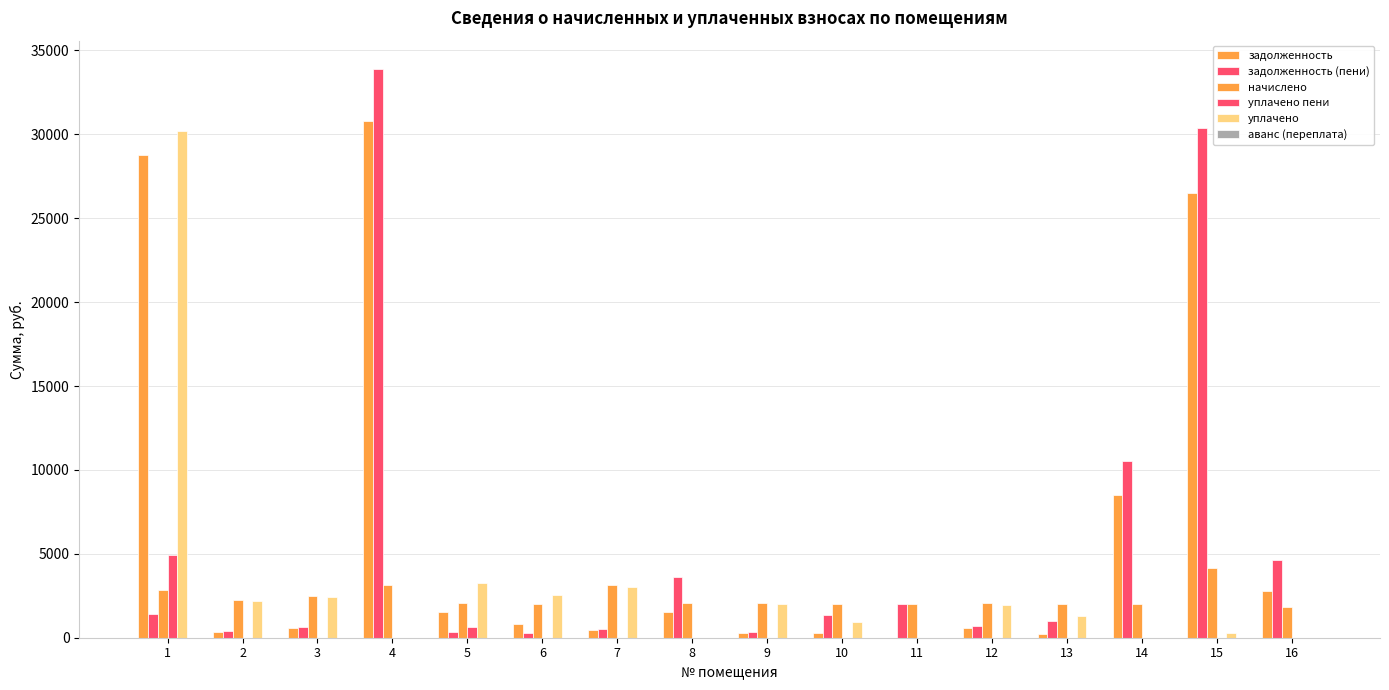

How many values in the начислено series exceed 2082?

8